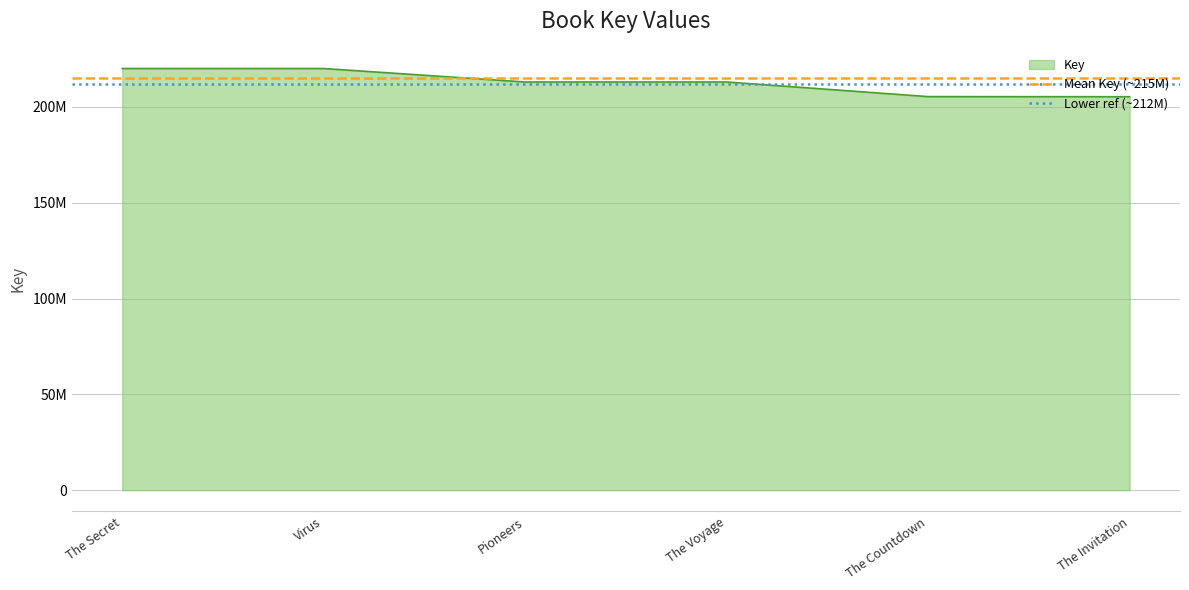

Where is Mean Key (~215M) nearest to the value 215000000?

The Secret